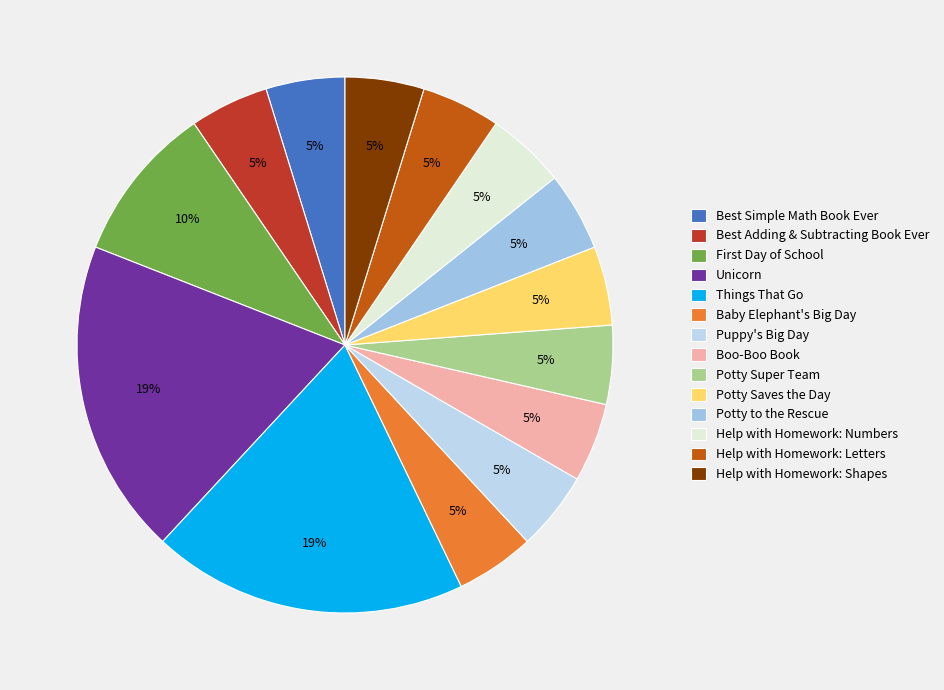

Count the number of slices in the pie.

14